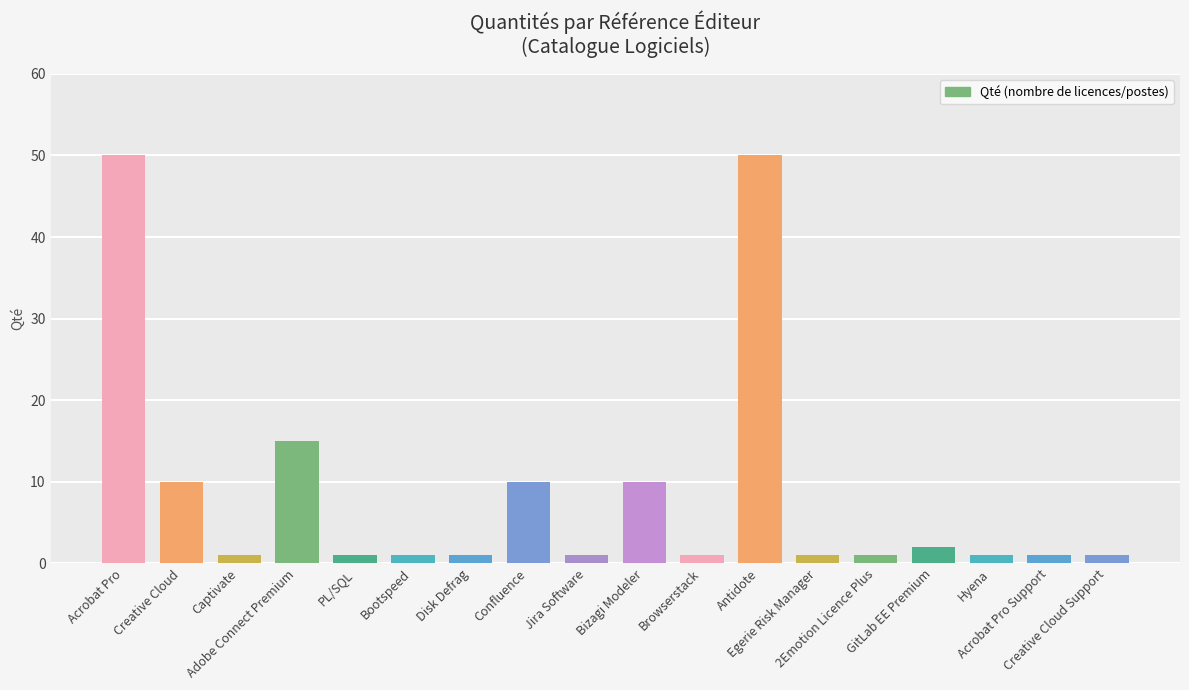

What is the sum of all values?

158